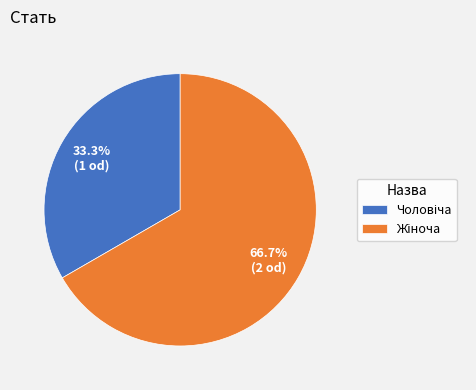

Is there a majority slice in this chart?

Yes